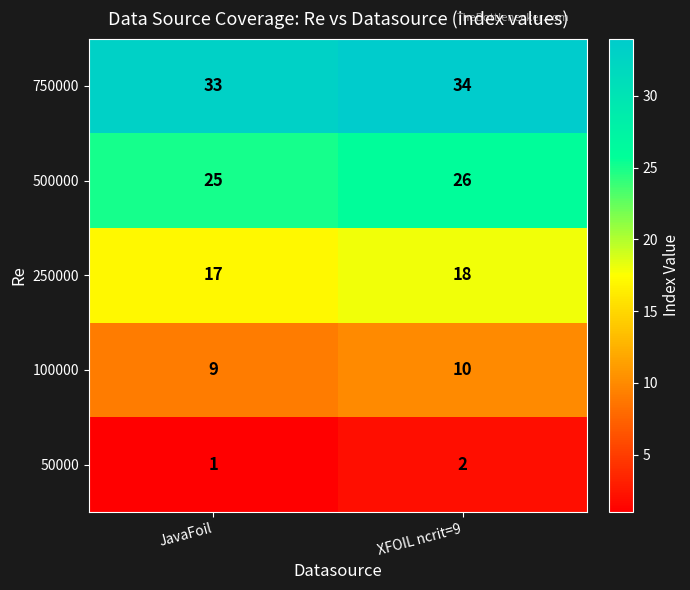

Is it true that 750000 equals 12 at XFOIL ncrit=9?

False